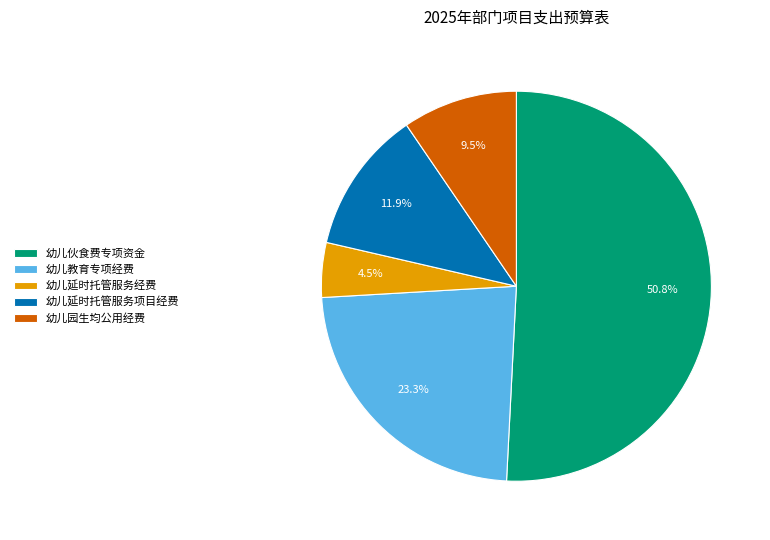

Which category has the smallest portion of the pie?

幼儿延时托管服务经费